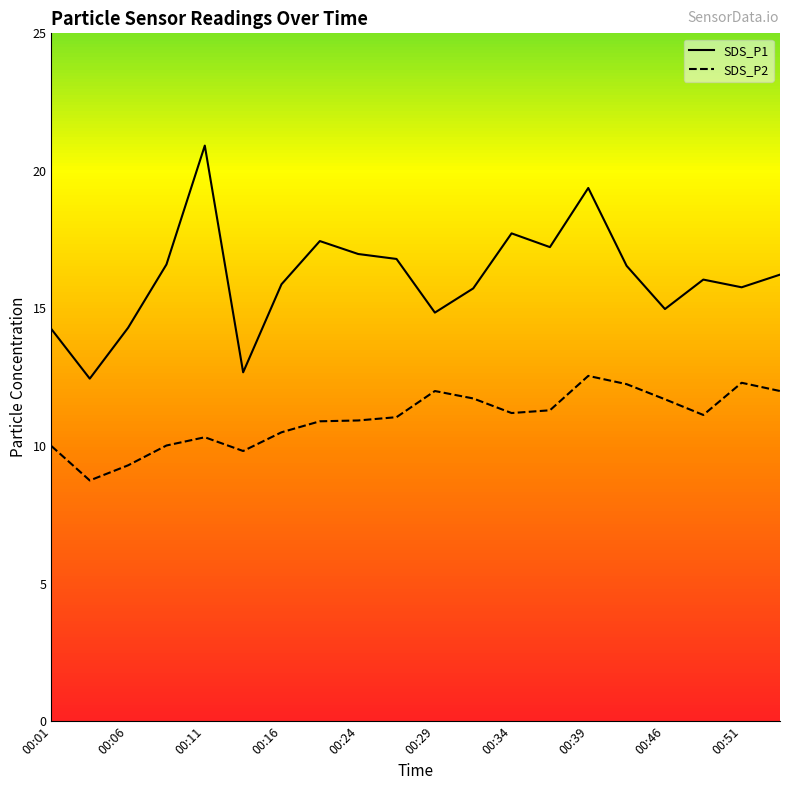

What are all the series names shown in the legend?

SDS_P1, SDS_P2